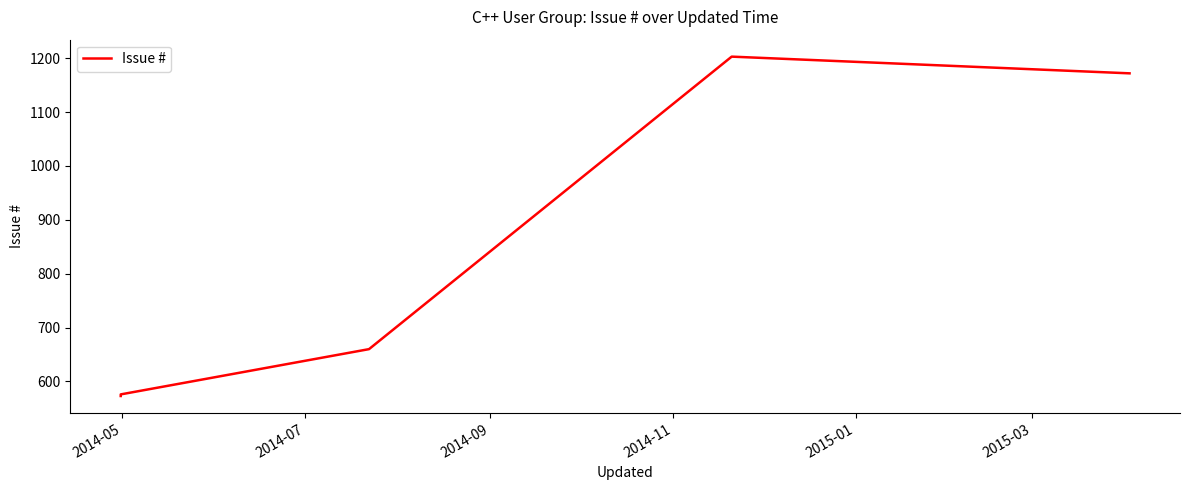

What is the difference between the maximum and minimum values?

630